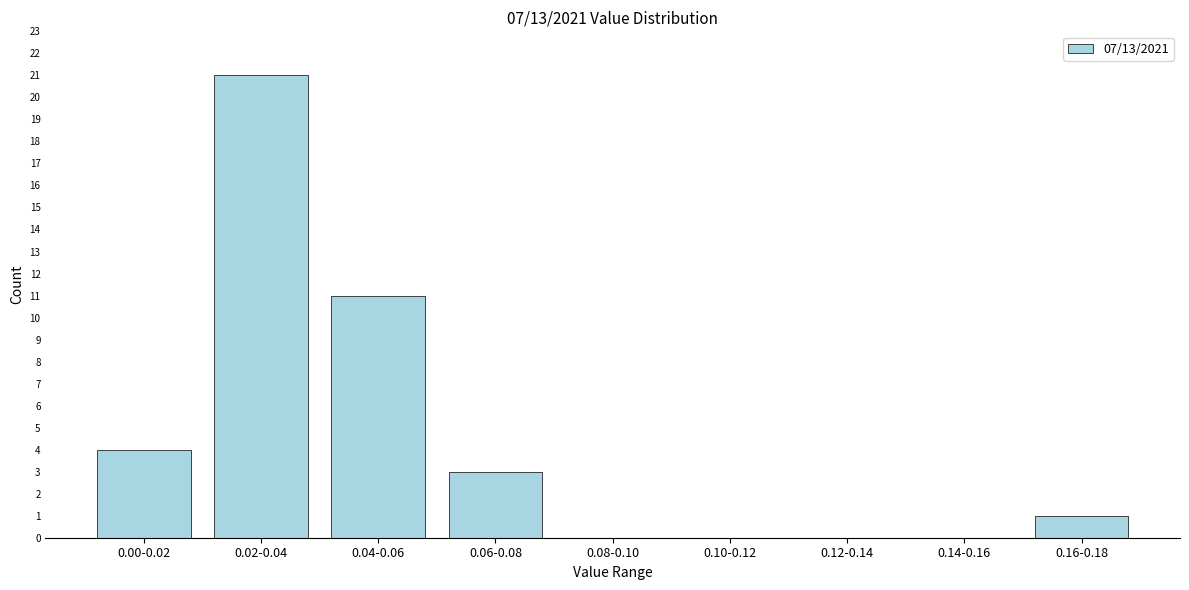

Reading right to left, extract all data points from this chart.

0.16-0.18=1	0.14-0.16=0	0.12-0.14=0	0.10-0.12=0	0.08-0.10=0	0.06-0.08=3	0.04-0.06=11	0.02-0.04=21	0.00-0.02=4